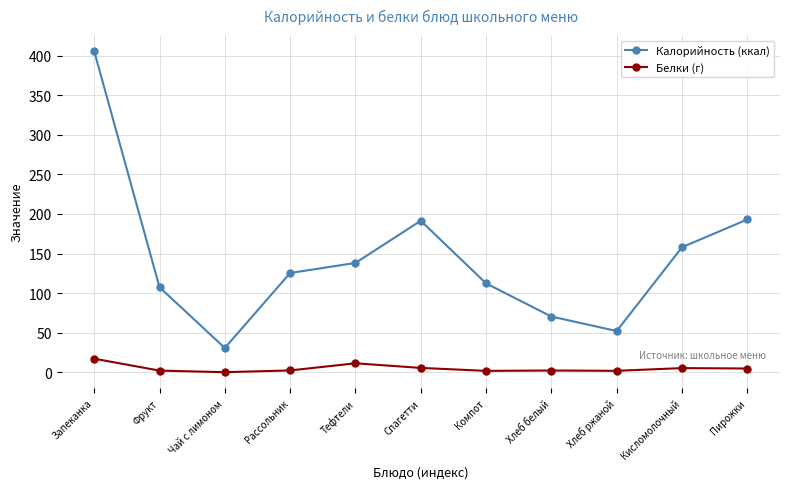

What is the minimum value shown in the chart?

0.3